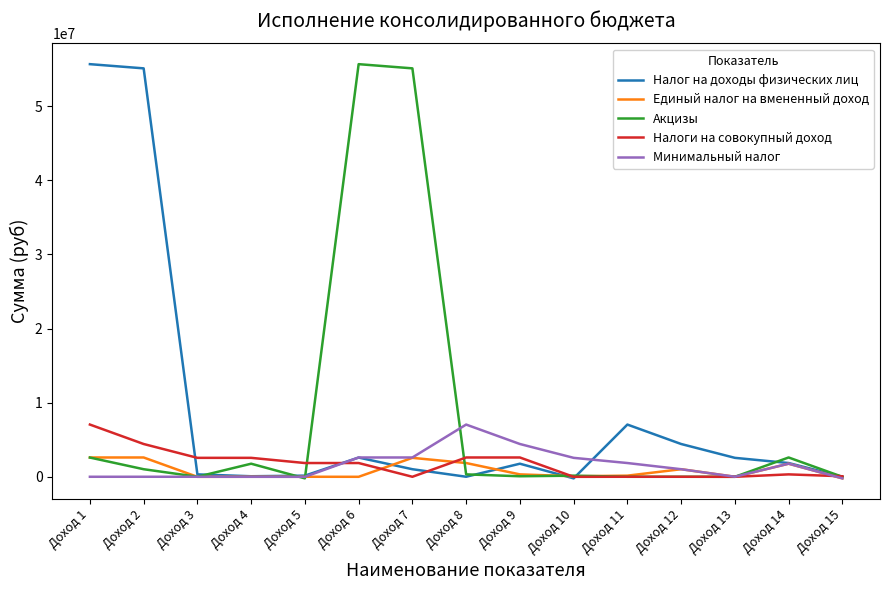

Is the value of Налог на доходы физических лиц at Доход 6 greater than the value of Налоги на совокупный доход at Доход 12?

Yes